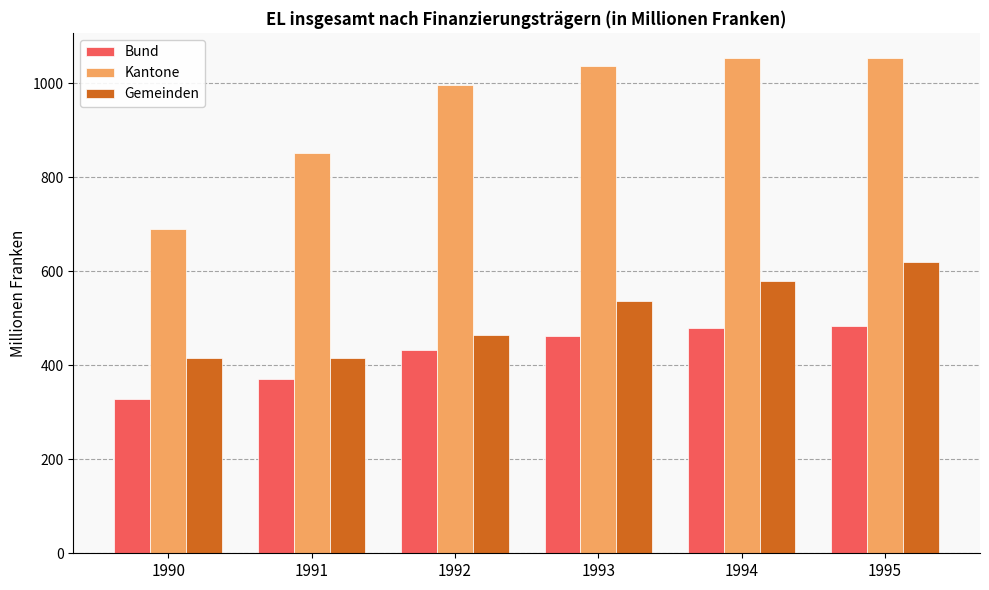

Is it true that Bund equals 462.6 at 1993?

True